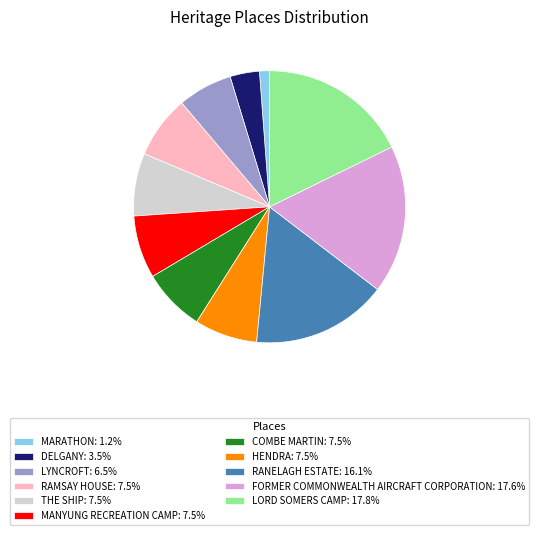

Count the number of slices in the pie.

11